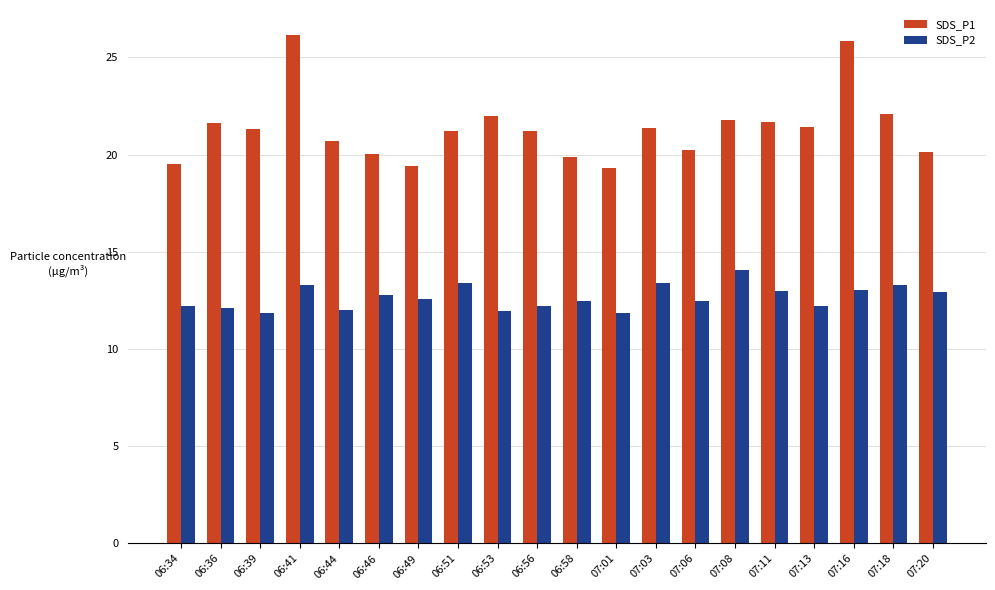

What is the label of the 12th bar from the right?

06:53